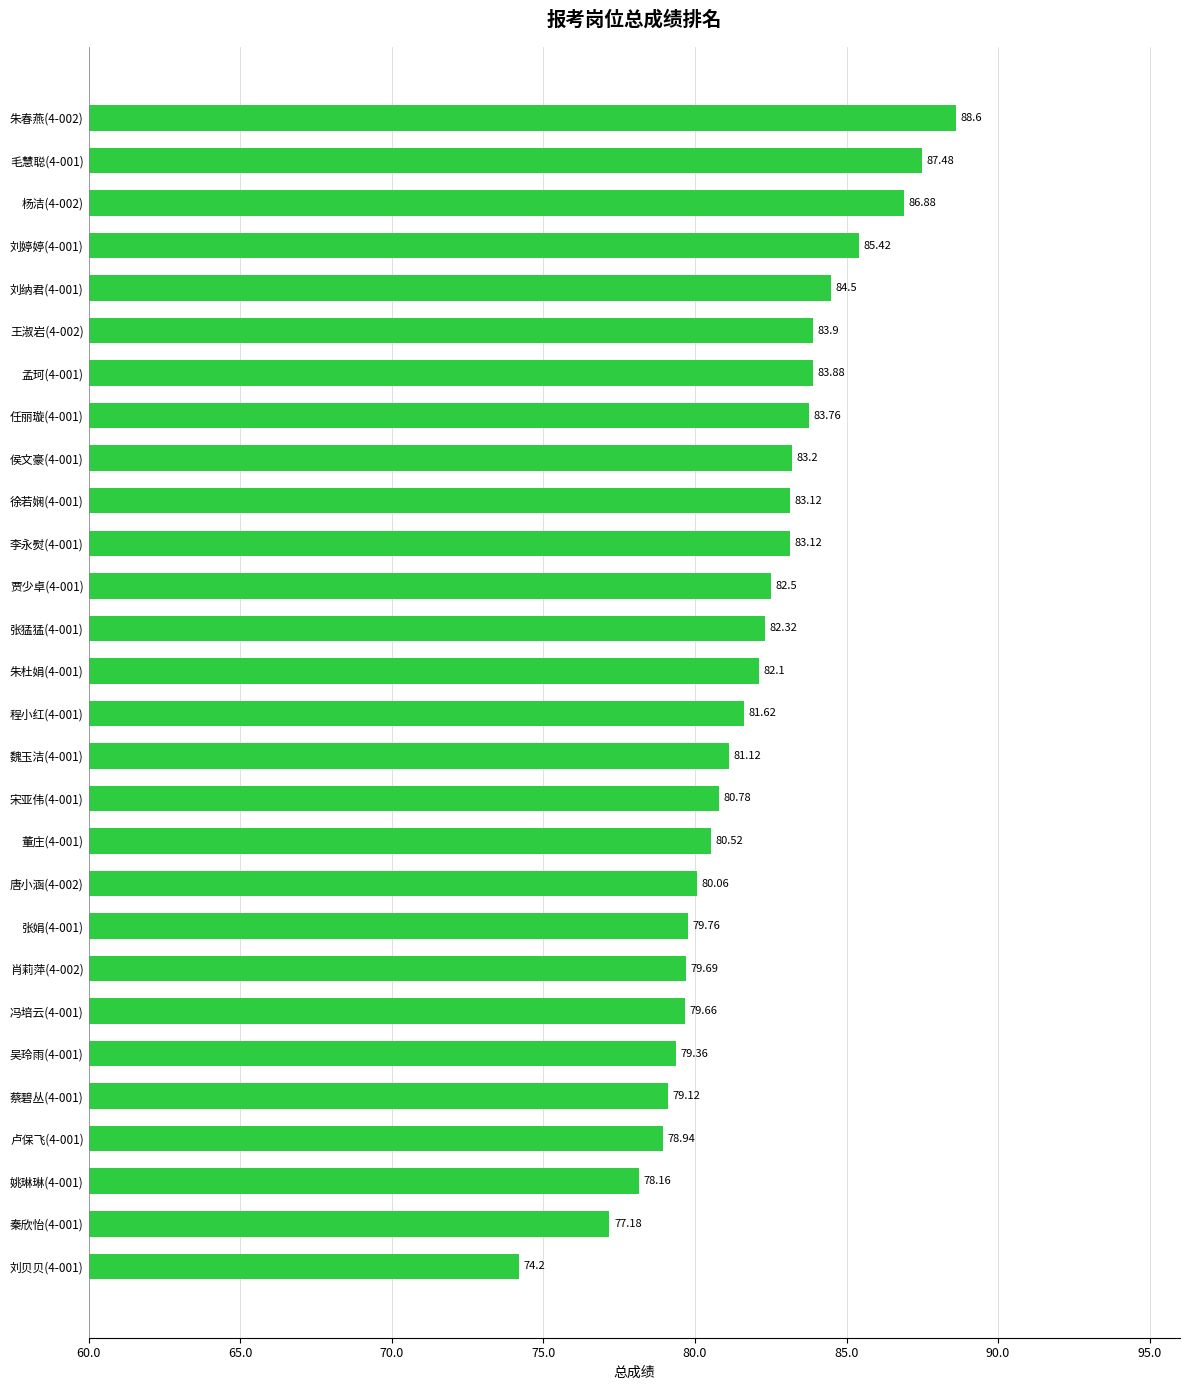

Which label corresponds to the largest value in the chart?

朱春燕(4-002)